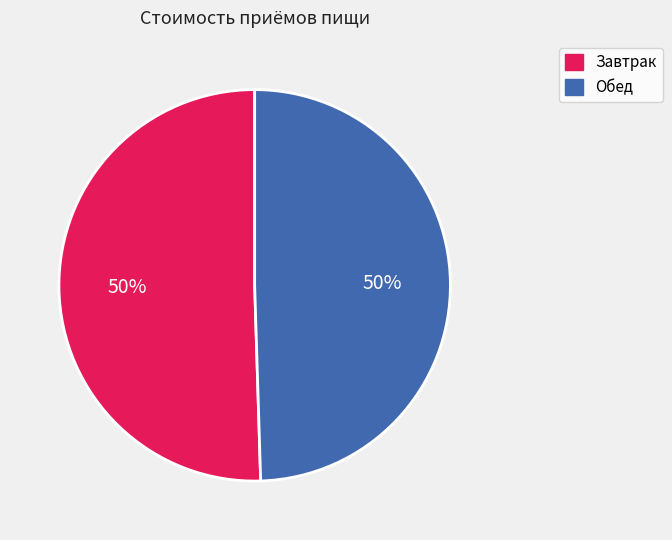

True or false: Обед accounts for 50% of the total.

True